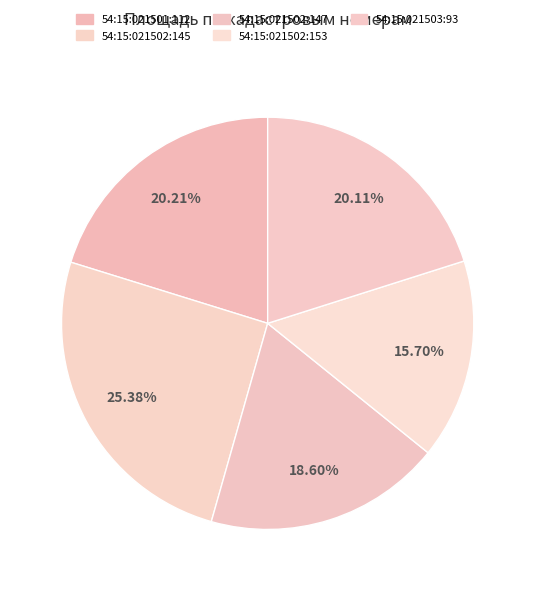

Count the number of slices in the pie.

5